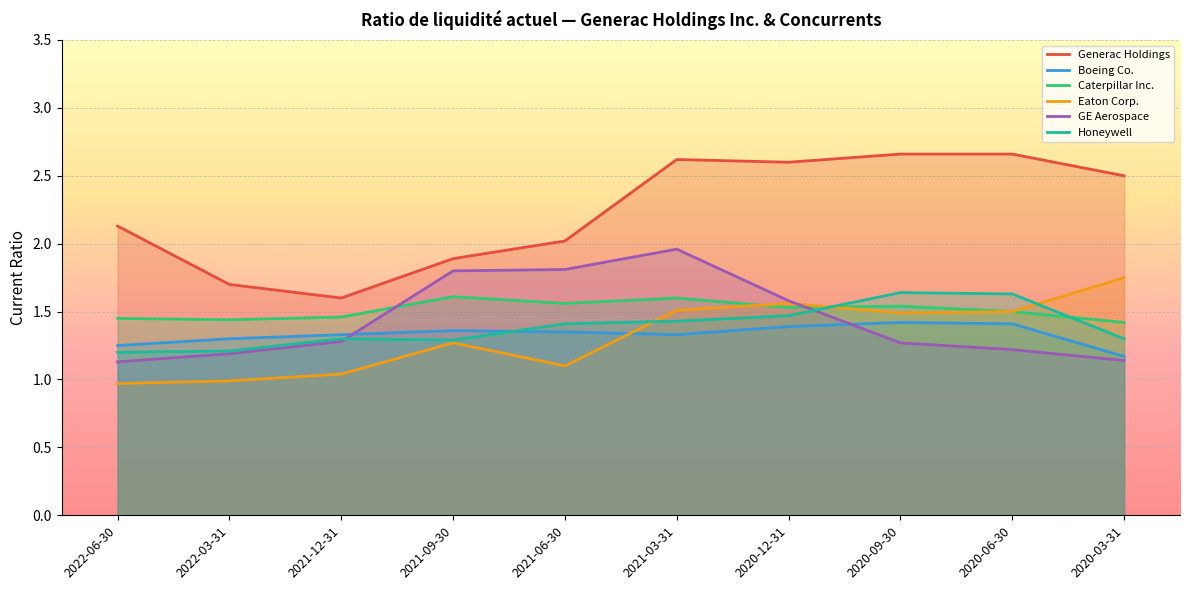

What is the lowest value of the Eaton Corp. series?

1.0